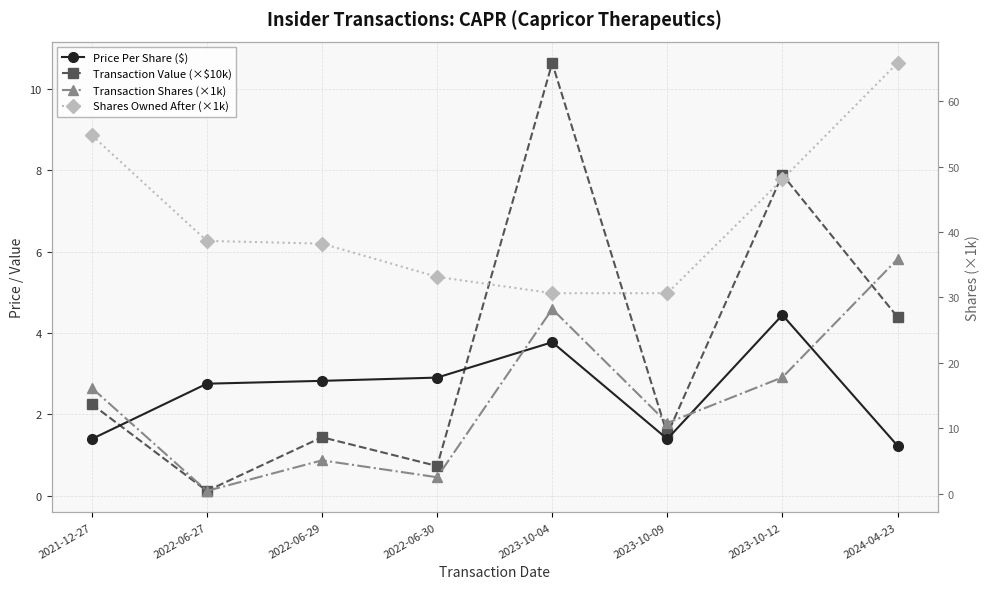

What is the greatest value displayed?

65.8